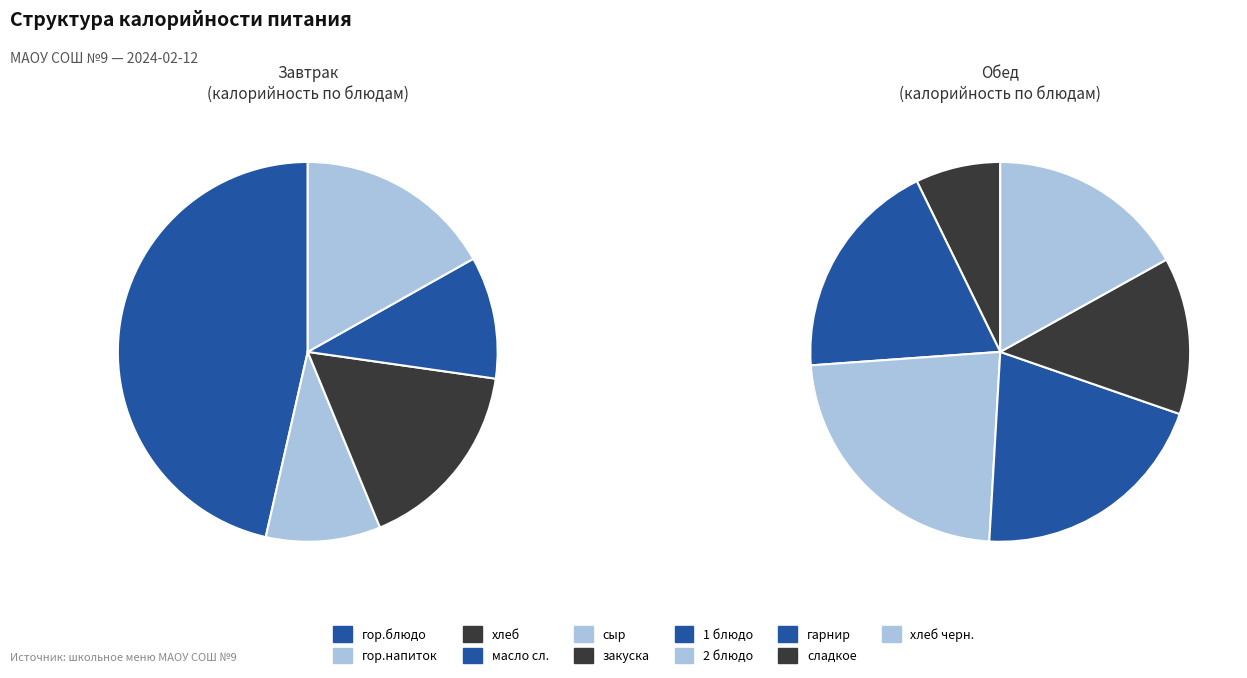

Between масло сл. and хлеб, which is larger?

хлеб